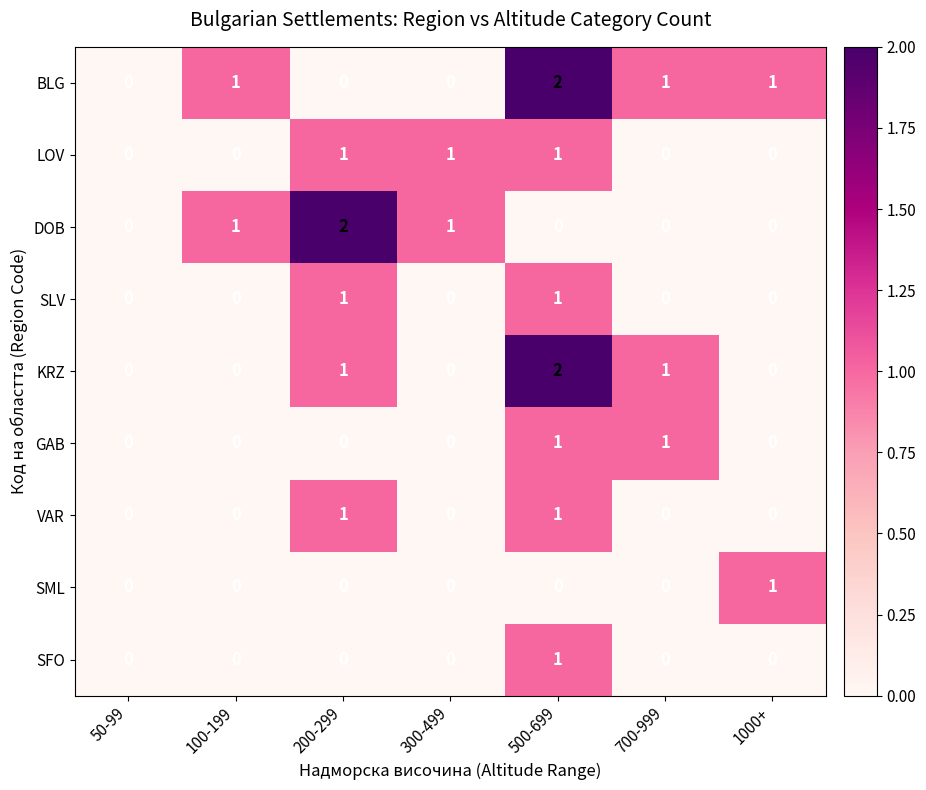

How many DOB values are between 0 and 1?

6